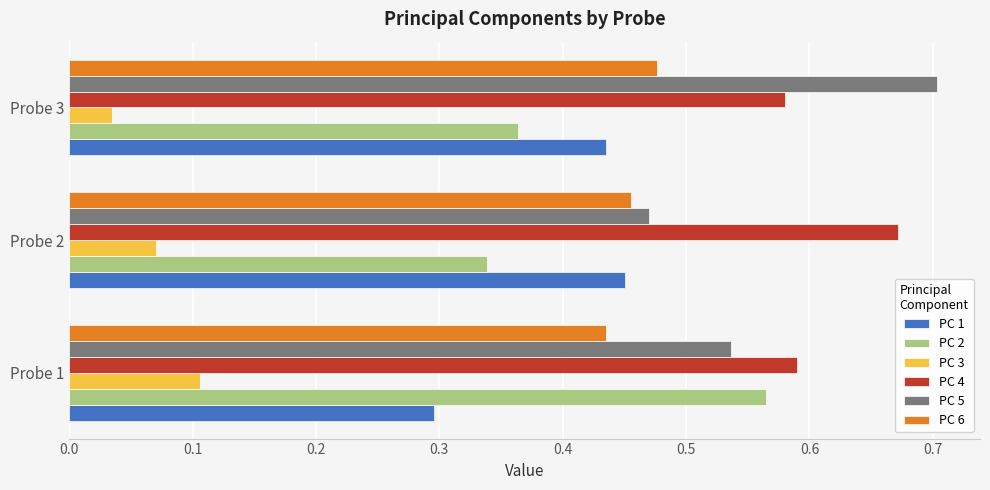

How many PC 3 values are between 0 and 1?

3